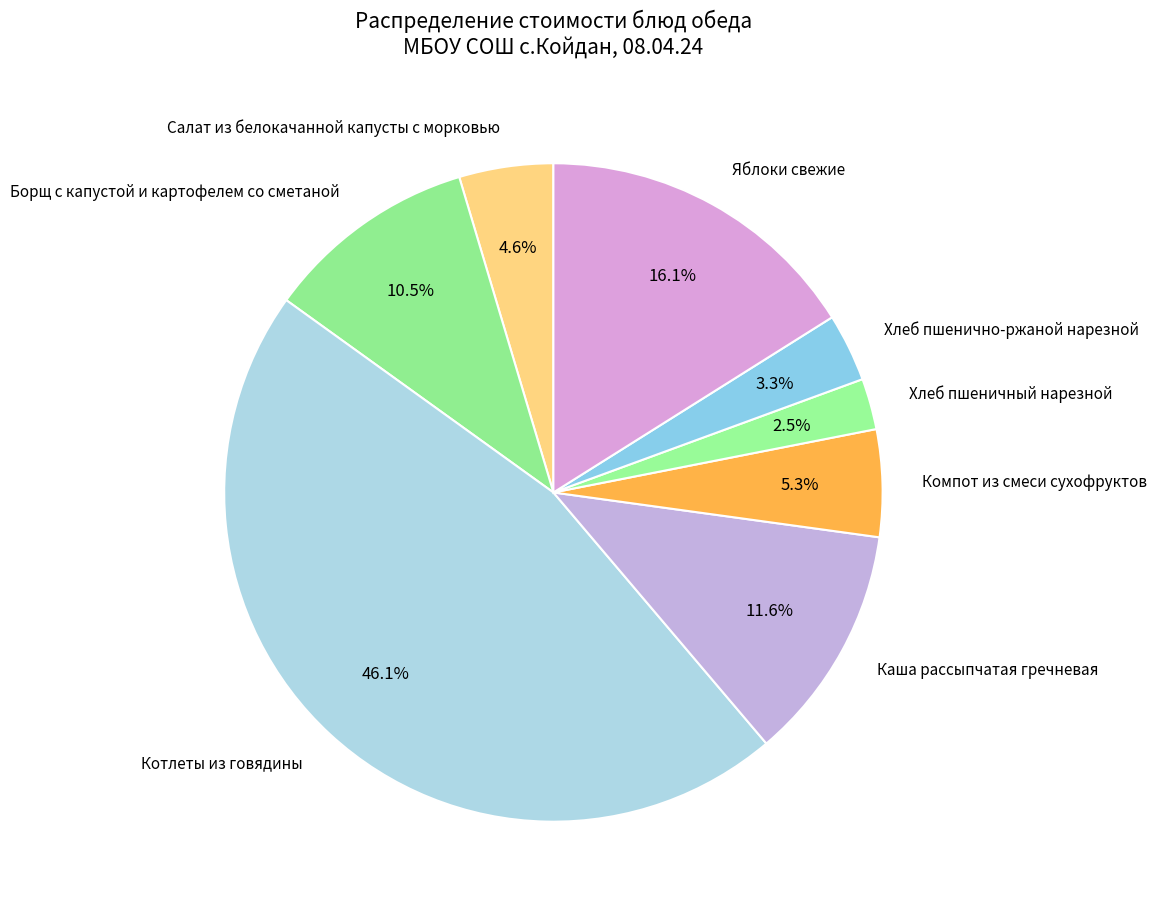

Is it true that Яблоки свежие is 16% of the pie?

True